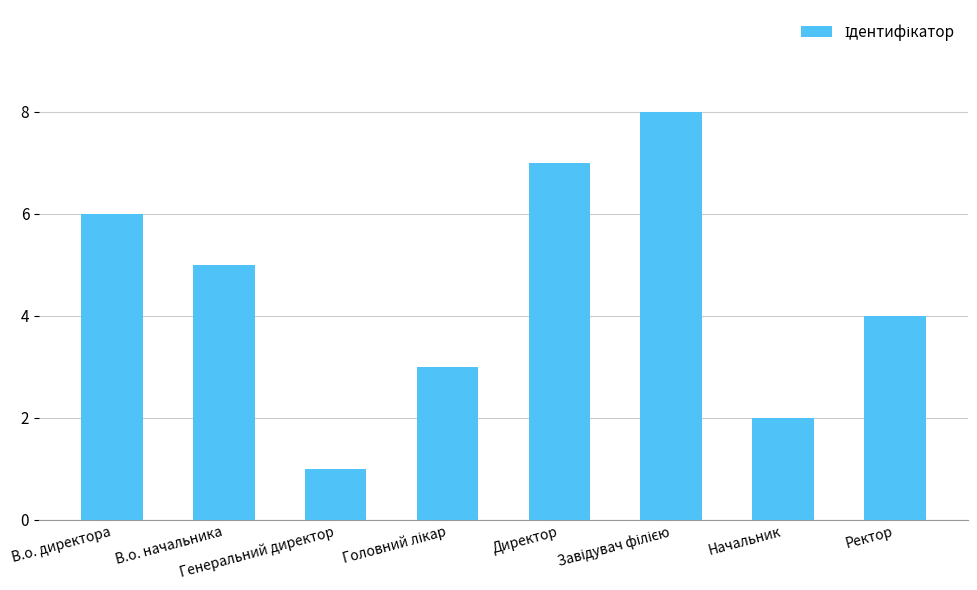

What is the difference between the maximum and second lowest values?

6